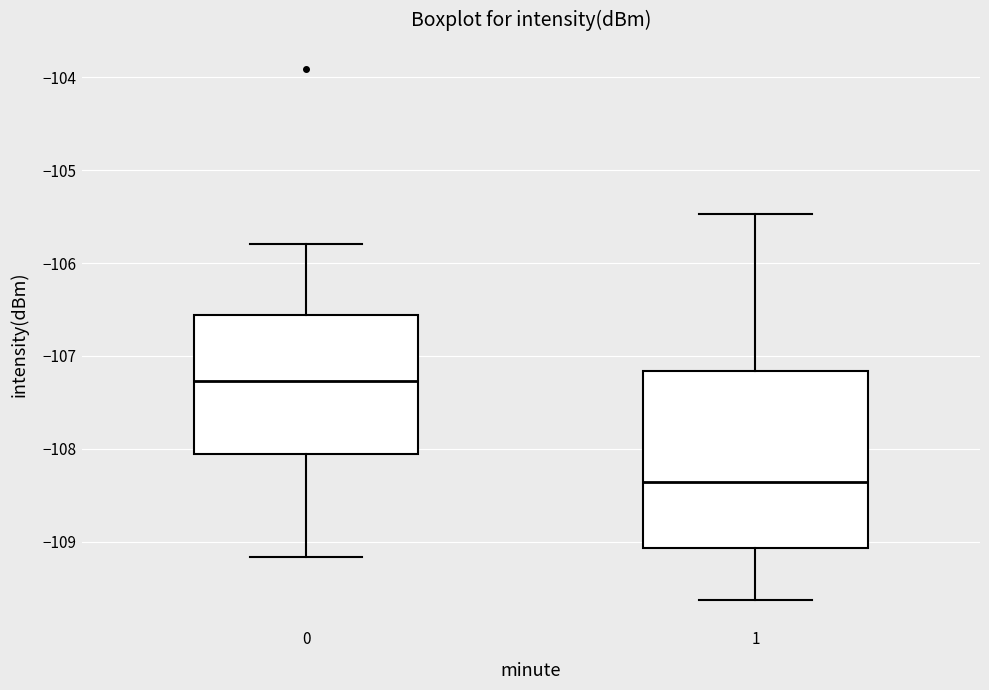

Where does the median line of the box at x = 0 sit on the y-axis? The values are not printed on the chart, so give them approximately, as read against the axis.

-107.3